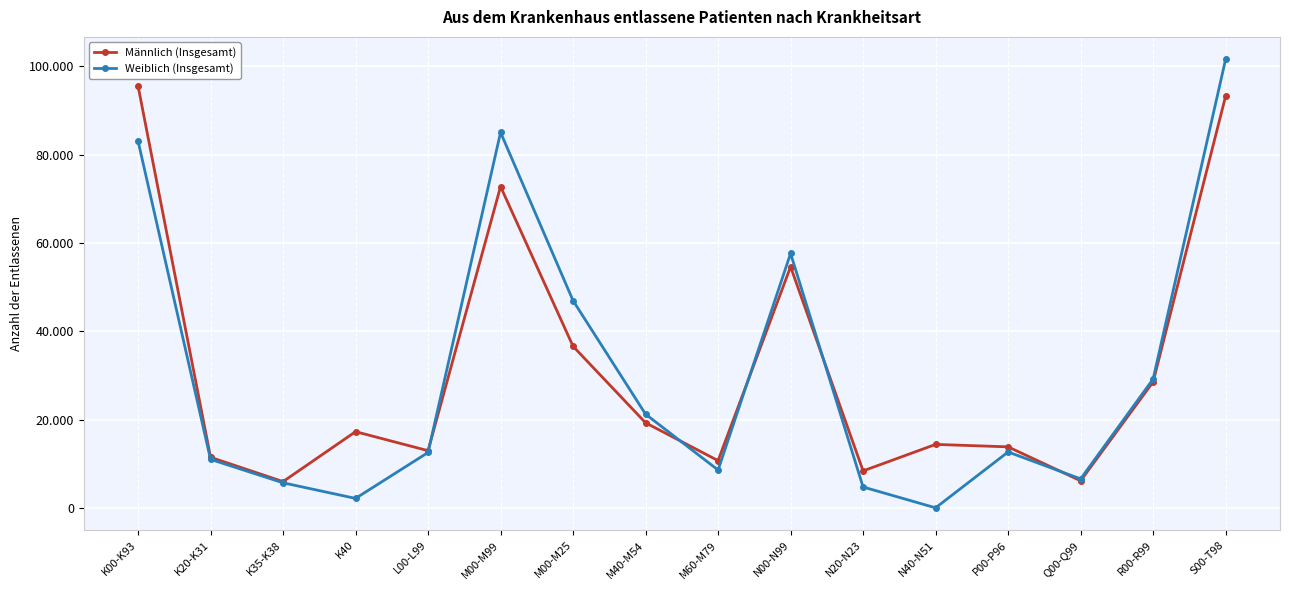

Where is the first local minimum for Weiblich (Insgesamt)?

K40